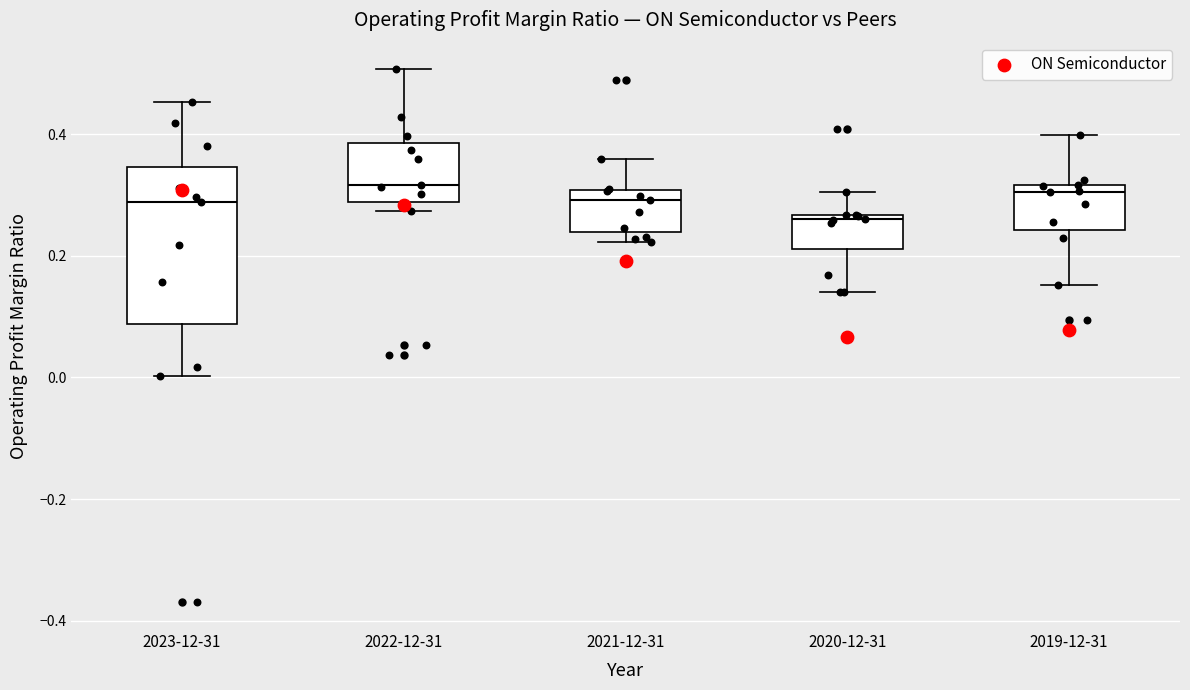

Which box is the tallest, from its lower edge to its upper edge?

2023-12-31